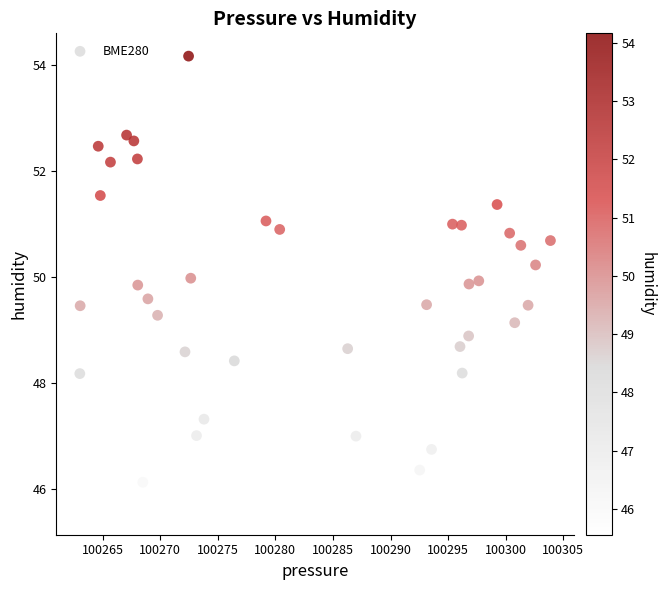

What is the range of Y values (max minus min)?

8.6